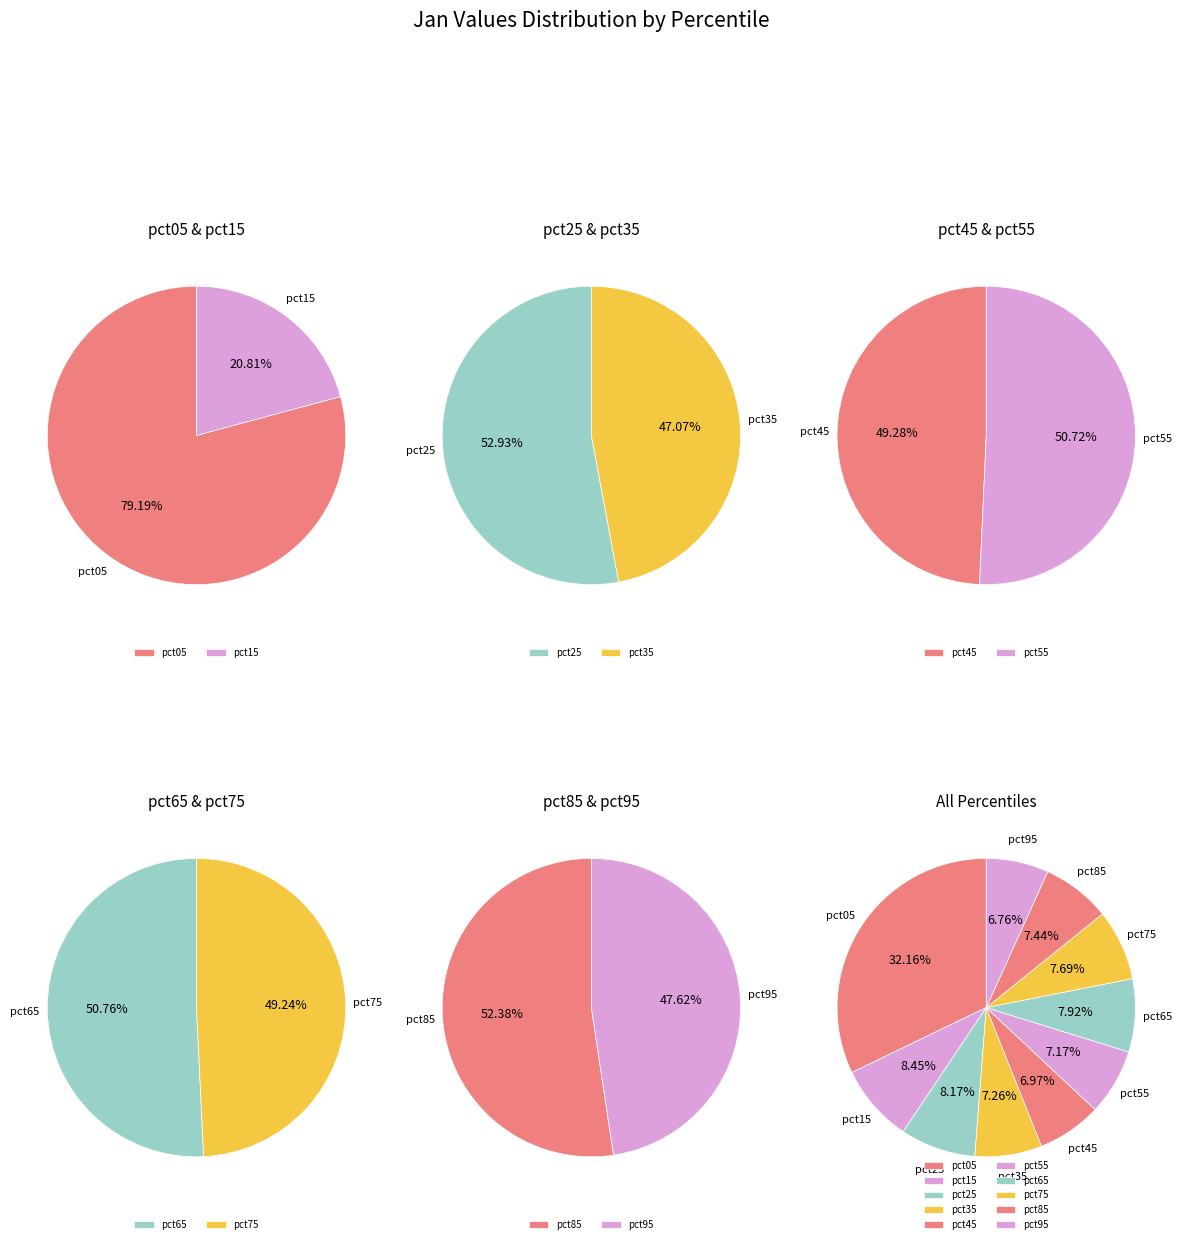

Is it true that pct35 is 7% of the pie?

True